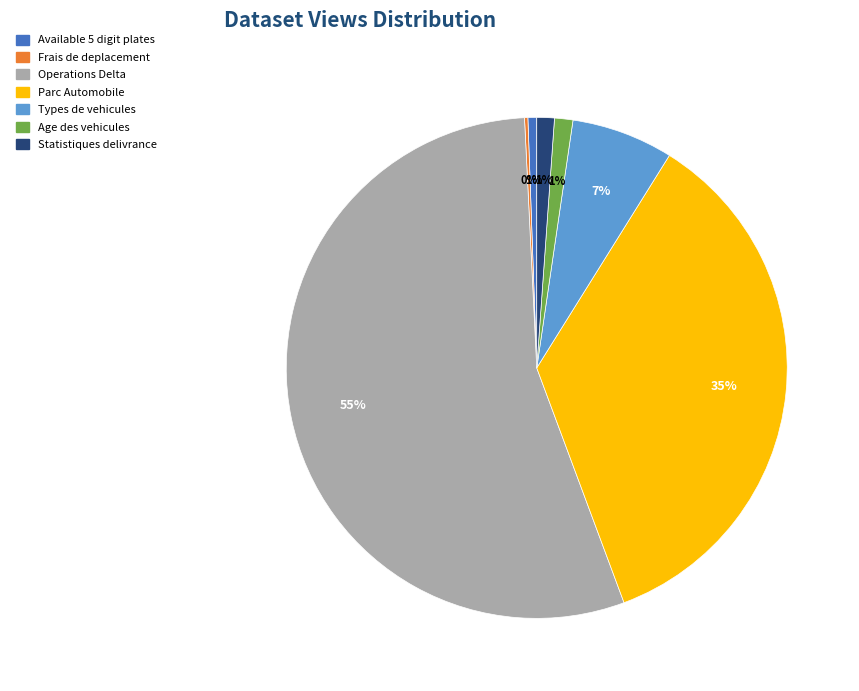

Is there any slice that represents more than half of the pie?

Yes